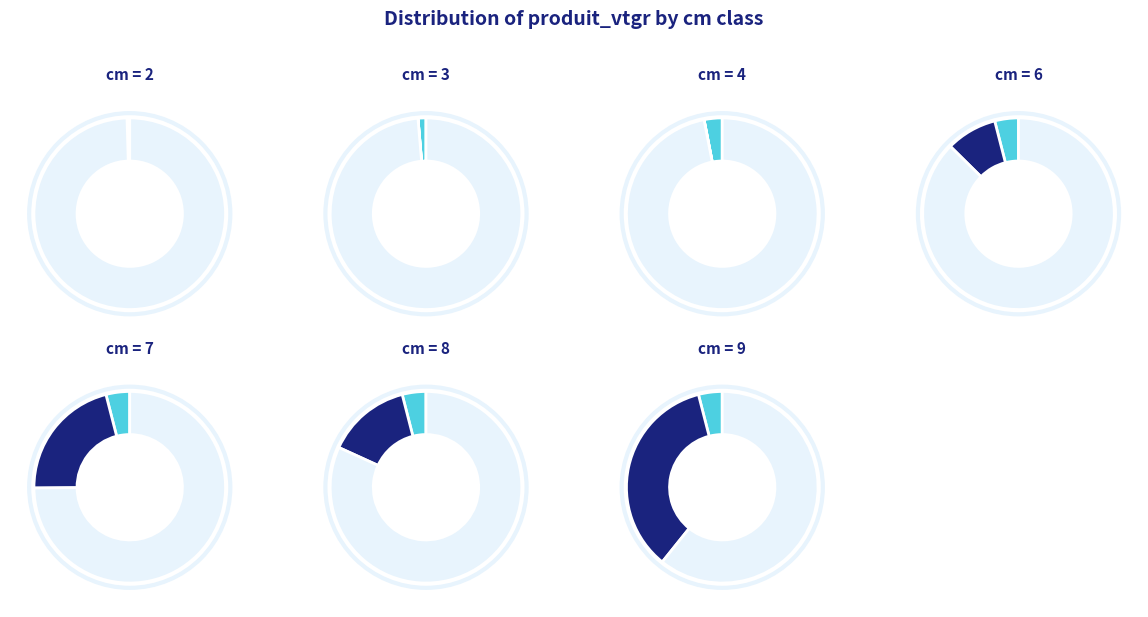

Combined, what portion of the pie is 9 and 3?

40.6%